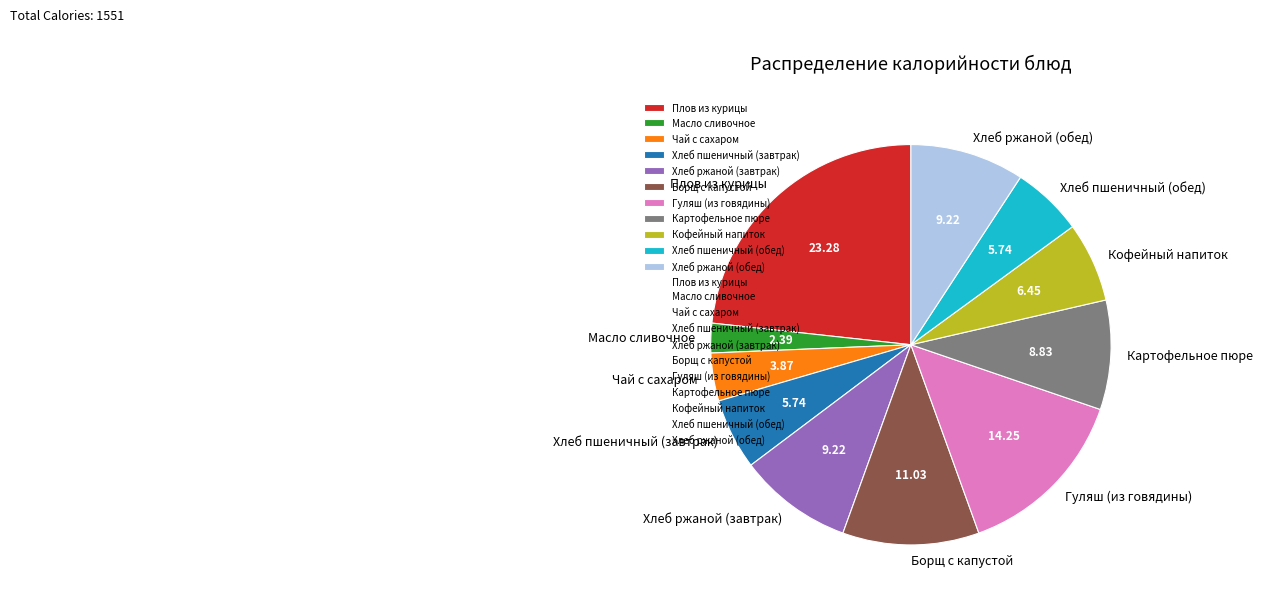

Do Борщ с капустой and Кофейный напиток together represent more than half of the pie?

No